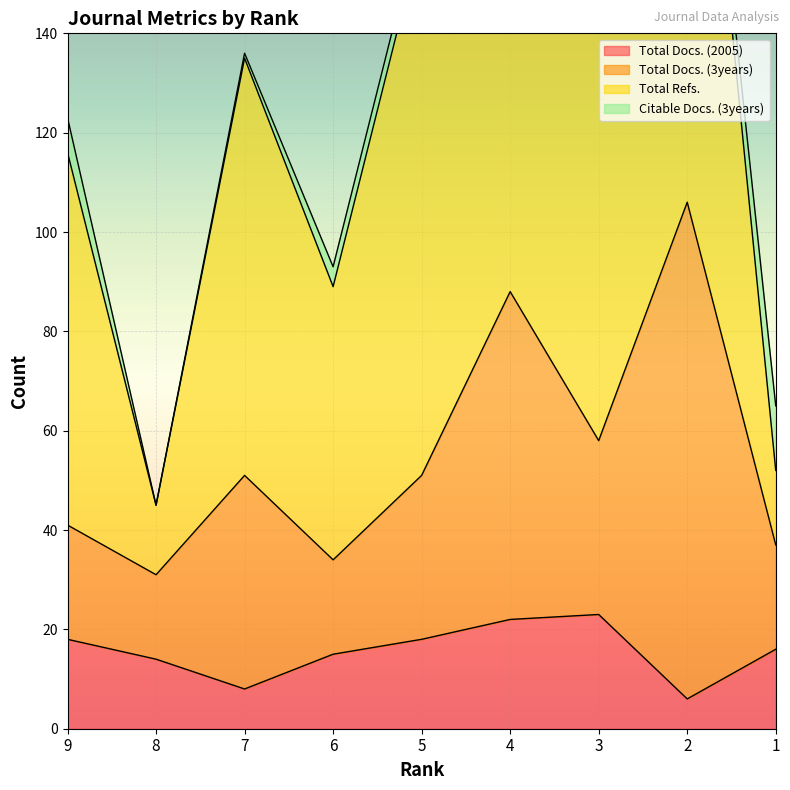

Which series has the widest spread of values?

Total Refs.